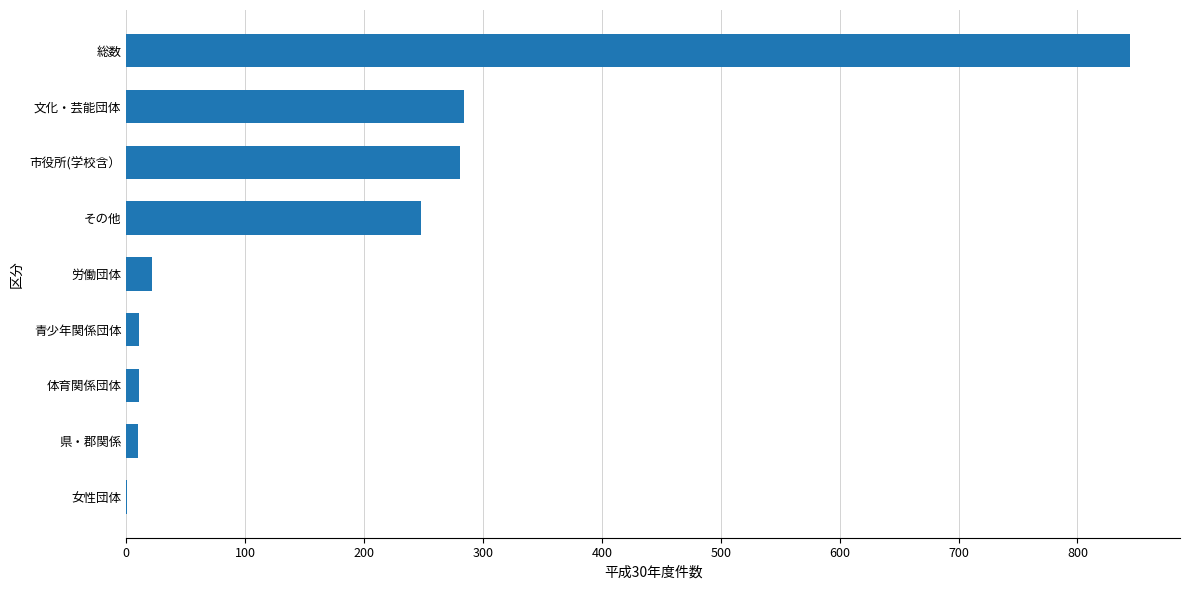

Which category has the highest value across all series?

総数